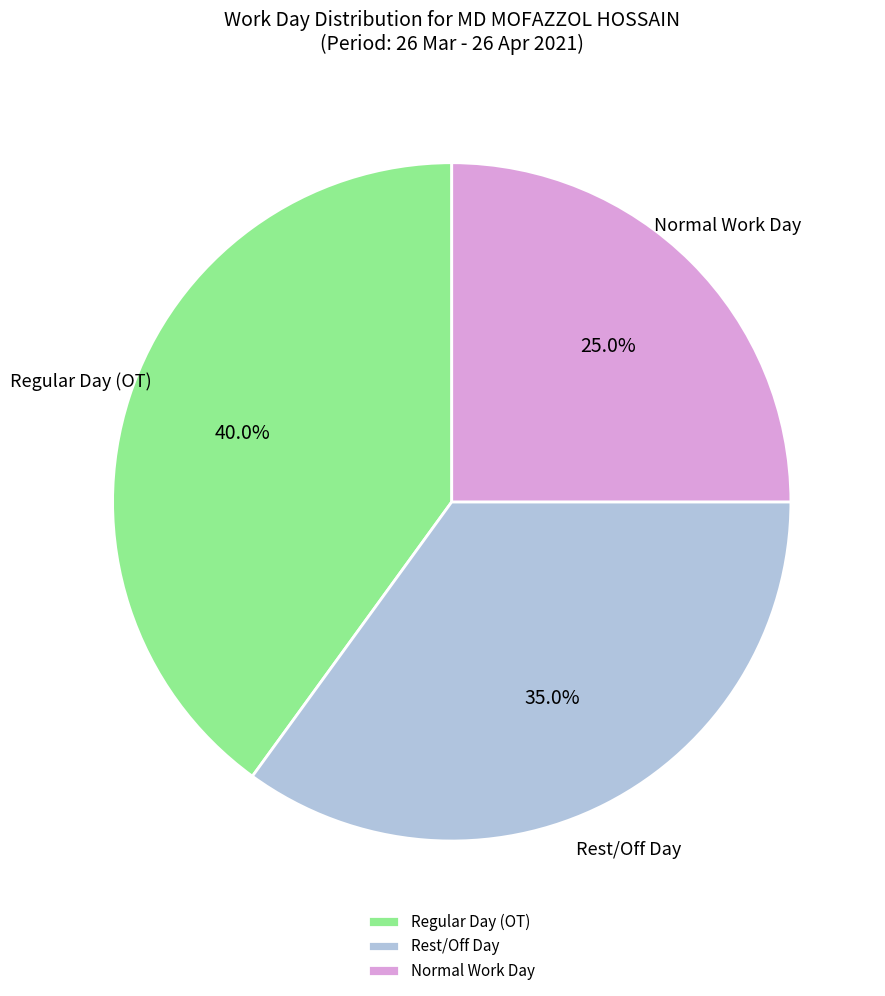

Rank the categories by value from lowest to highest.

Normal Work Day, Rest/Off Day, Regular Day (OT)